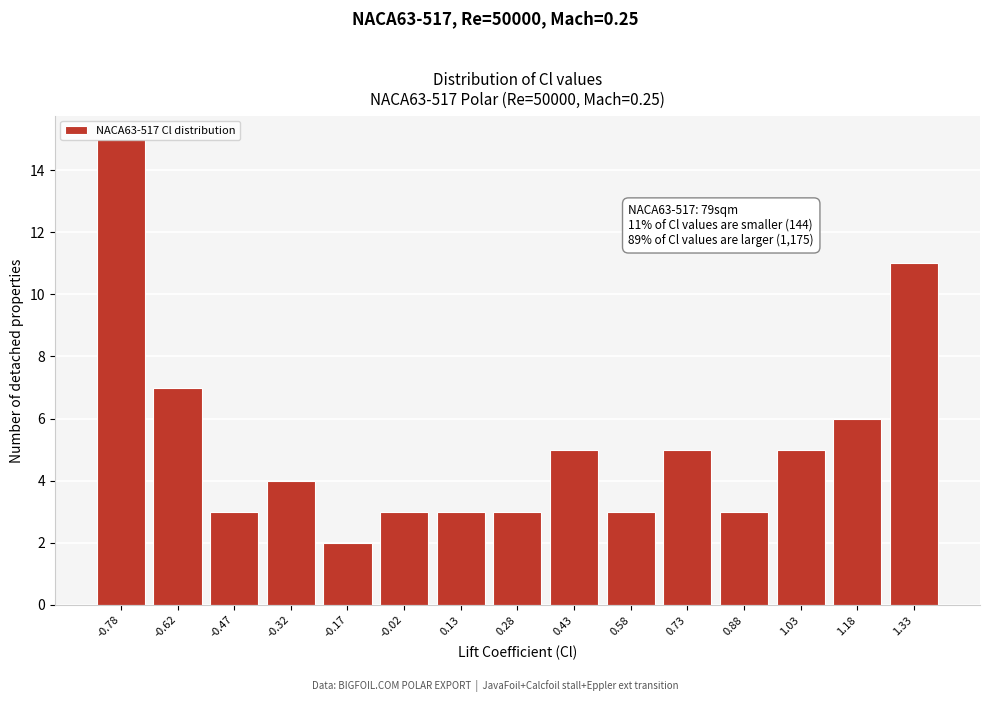

What is the value of the 1st bar from the left?

15